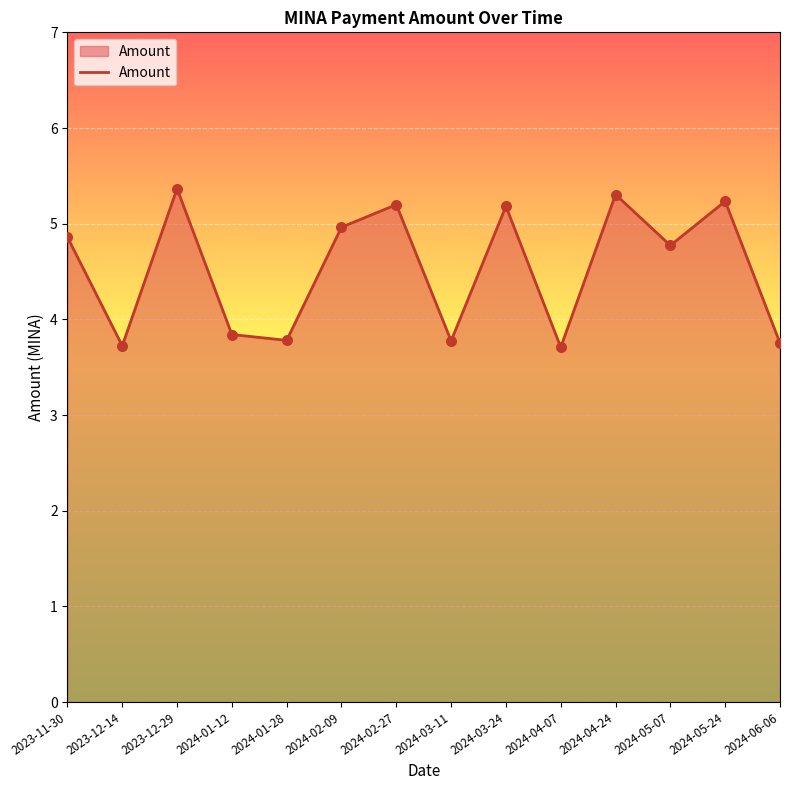

Between 2024-06-06 and 2024-01-12, which is larger?

2024-01-12